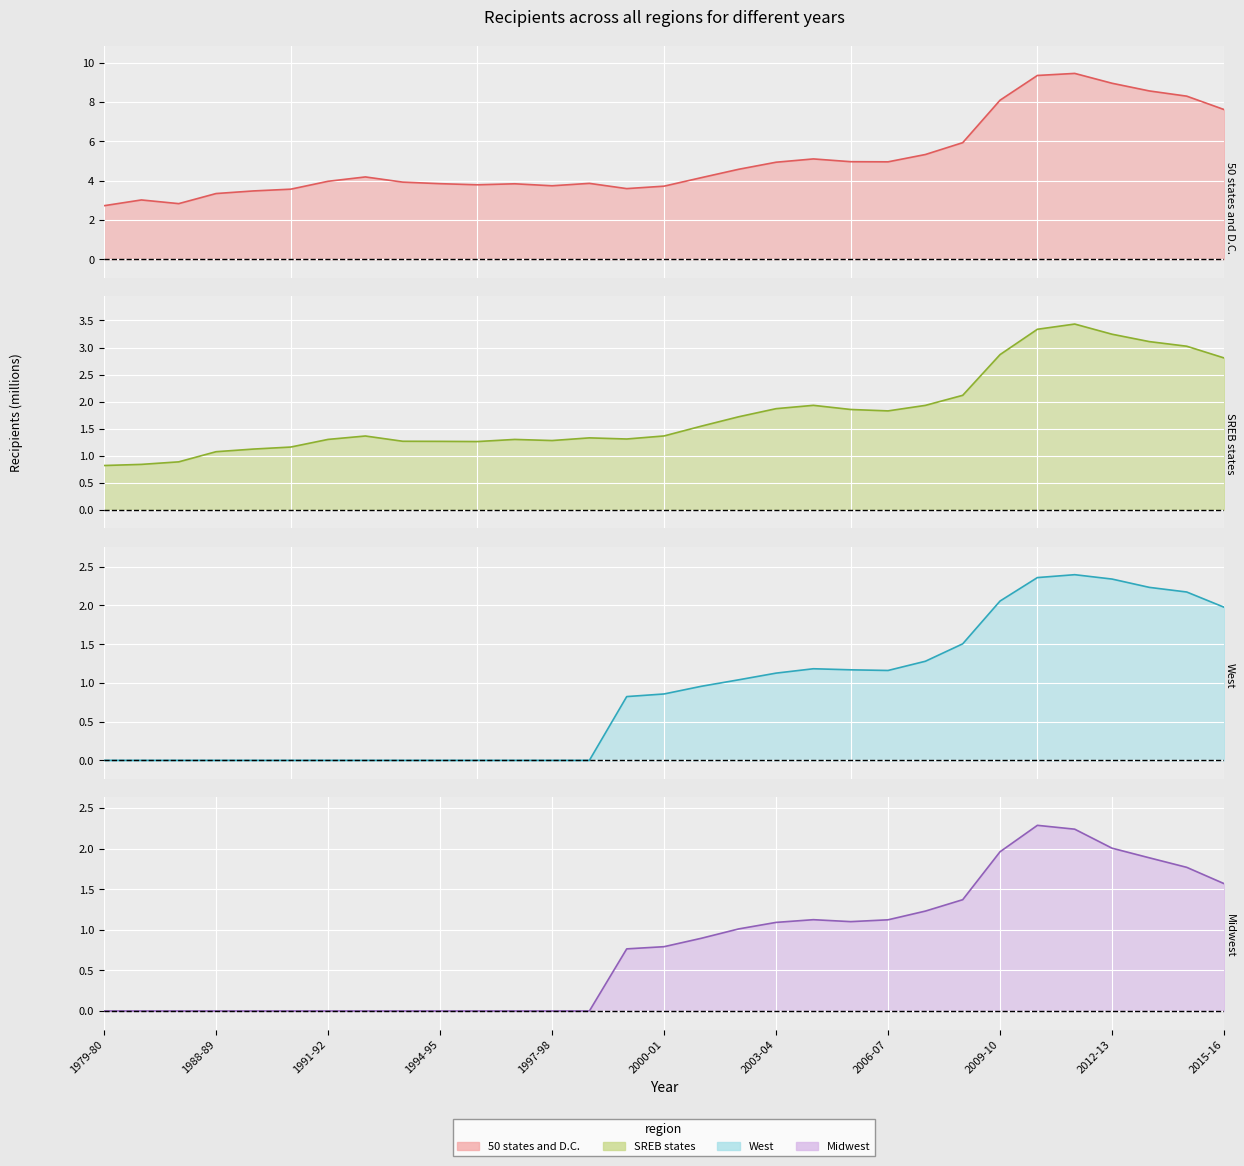

What is the value of the Midwest point at the 17th from the left?

0.9